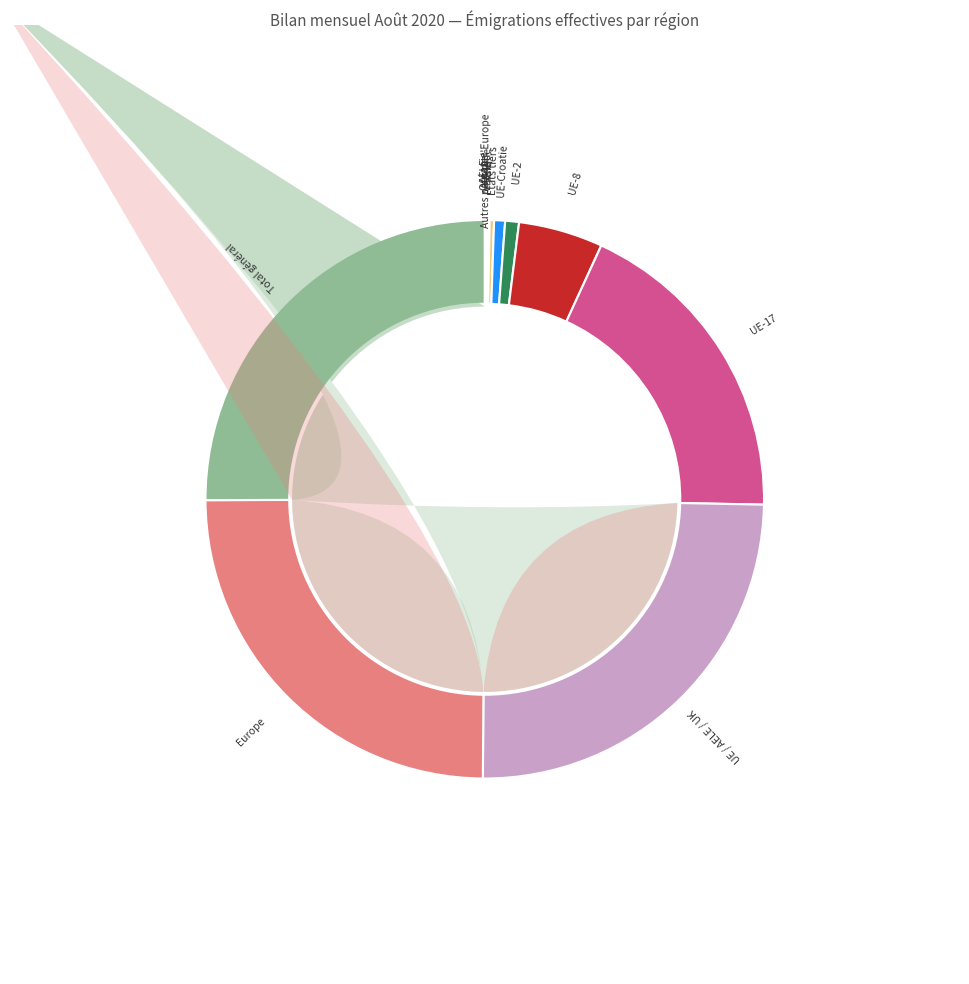

Does Asie account for over 50% of the chart?

No